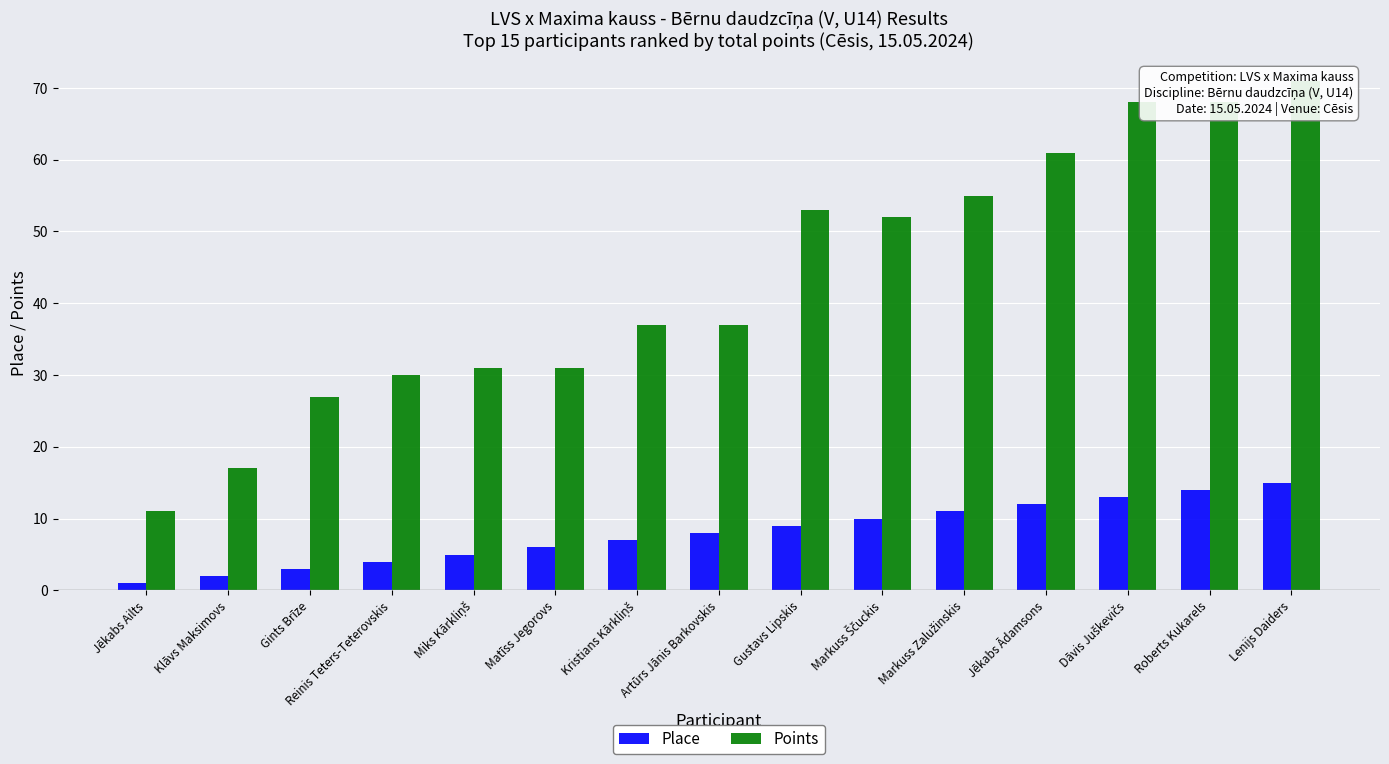

How many values in the Points series exceed 37?

7